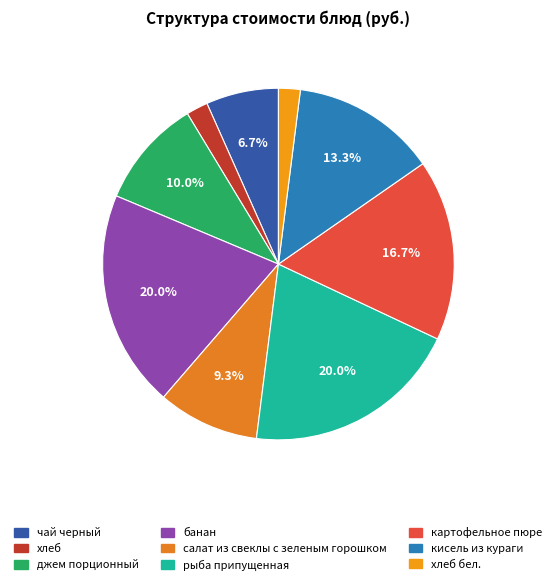

Count the number of slices in the pie.

9